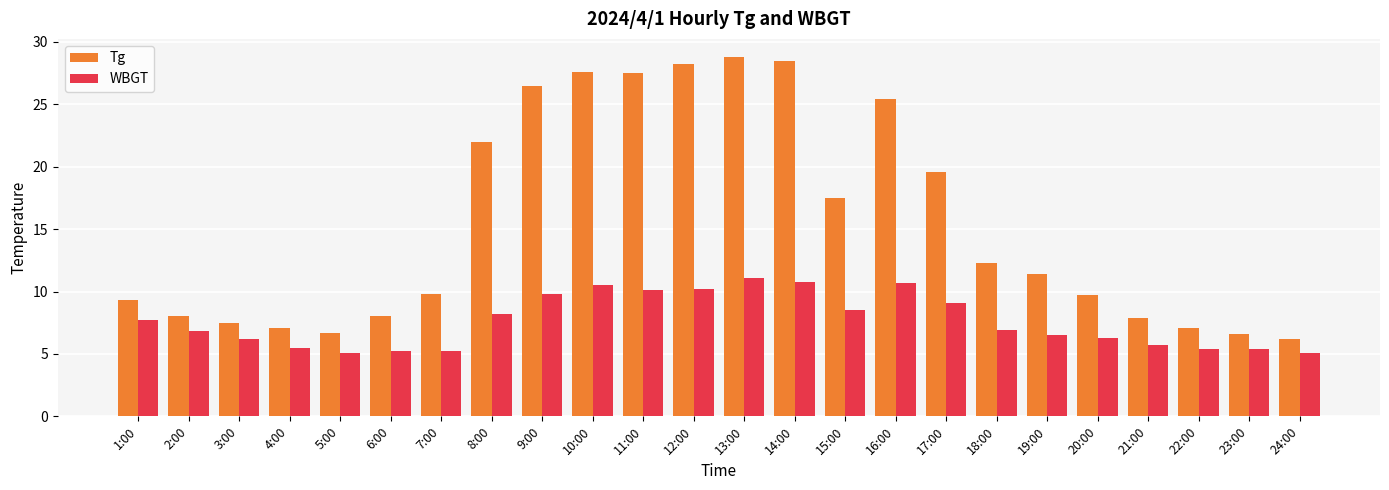

What is the difference between the maximum and minimum values in the Tg series?

22.6